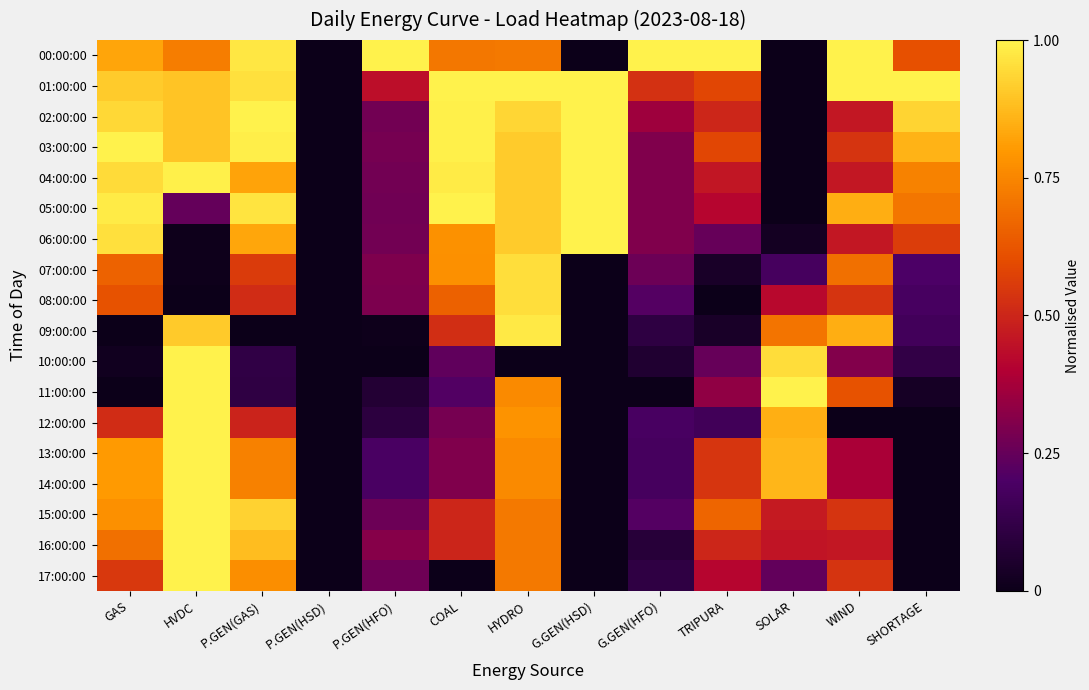

Reading left to right, what are all the values shown in this chart?

00:00:00: GAS=0.8	HVDC=0.7	P.GEN(GAS)=1.0	P.GEN(HSD)=0.0	P.GEN(HFO)=1.0	COAL=0.7	HYDRO=0.7	G.GEN(HSD)=0.0	G.GEN(HFO)=1.0	TRIPURA=1.0	SOLAR=0.0	WIND=1.0	SHORTAGE=0.6
01:00:00: GAS=0.9	HVDC=0.9	P.GEN(GAS)=1.0	P.GEN(HSD)=0.0	P.GEN(HFO)=0.4	COAL=1.0	HYDRO=1.0	G.GEN(HSD)=1.0	G.GEN(HFO)=0.5	TRIPURA=0.6	SOLAR=0.0	WIND=1.0	SHORTAGE=1.0
02:00:00: GAS=0.9	HVDC=0.9	P.GEN(GAS)=1.0	P.GEN(HSD)=0.0	P.GEN(HFO)=0.3	COAL=1.0	HYDRO=0.9	G.GEN(HSD)=1.0	G.GEN(HFO)=0.4	TRIPURA=0.5	SOLAR=0.0	WIND=0.5	SHORTAGE=0.9
03:00:00: GAS=1.0	HVDC=0.9	P.GEN(GAS)=1.0	P.GEN(HSD)=0.0	P.GEN(HFO)=0.3	COAL=1.0	HYDRO=0.9	G.GEN(HSD)=1.0	G.GEN(HFO)=0.3	TRIPURA=0.6	SOLAR=0.0	WIND=0.5	SHORTAGE=0.9
04:00:00: GAS=0.9	HVDC=1.0	P.GEN(GAS)=0.8	P.GEN(HSD)=0.0	P.GEN(HFO)=0.3	COAL=1.0	HYDRO=0.9	G.GEN(HSD)=1.0	G.GEN(HFO)=0.3	TRIPURA=0.5	SOLAR=0.0	WIND=0.5	SHORTAGE=0.7
05:00:00: GAS=1.0	HVDC=0.2	P.GEN(GAS)=1.0	P.GEN(HSD)=0.0	P.GEN(HFO)=0.3	COAL=1.0	HYDRO=0.9	G.GEN(HSD)=1.0	G.GEN(HFO)=0.3	TRIPURA=0.4	SOLAR=0.0	WIND=0.8	SHORTAGE=0.7
06:00:00: GAS=1.0	HVDC=0.0	P.GEN(GAS)=0.8	P.GEN(HSD)=0.0	P.GEN(HFO)=0.3	COAL=0.8	HYDRO=0.9	G.GEN(HSD)=1.0	G.GEN(HFO)=0.3	TRIPURA=0.2	SOLAR=0.0	WIND=0.5	SHORTAGE=0.6
07:00:00: GAS=0.7	HVDC=0.0	P.GEN(GAS)=0.6	P.GEN(HSD)=0.0	P.GEN(HFO)=0.3	COAL=0.8	HYDRO=1.0	G.GEN(HSD)=0.0	G.GEN(HFO)=0.3	TRIPURA=0.0	SOLAR=0.2	WIND=0.7	SHORTAGE=0.2
08:00:00: GAS=0.6	HVDC=0.0	P.GEN(GAS)=0.5	P.GEN(HSD)=0.0	P.GEN(HFO)=0.3	COAL=0.7	HYDRO=1.0	G.GEN(HSD)=0.0	G.GEN(HFO)=0.2	TRIPURA=0.0	SOLAR=0.4	WIND=0.5	SHORTAGE=0.2
09:00:00: GAS=0.0	HVDC=0.9	P.GEN(GAS)=0.0	P.GEN(HSD)=0.0	P.GEN(HFO)=0.0	COAL=0.5	HYDRO=1.0	G.GEN(HSD)=0.0	G.GEN(HFO)=0.1	TRIPURA=0.0	SOLAR=0.7	WIND=0.8	SHORTAGE=0.2
10:00:00: GAS=0.0	HVDC=1.0	P.GEN(GAS)=0.1	P.GEN(HSD)=0.0	P.GEN(HFO)=0.0	COAL=0.2	HYDRO=0.0	G.GEN(HSD)=0.0	G.GEN(HFO)=0.1	TRIPURA=0.2	SOLAR=1.0	WIND=0.3	SHORTAGE=0.1
11:00:00: GAS=0.0	HVDC=1.0	P.GEN(GAS)=0.1	P.GEN(HSD)=0.0	P.GEN(HFO)=0.1	COAL=0.2	HYDRO=0.8	G.GEN(HSD)=0.0	G.GEN(HFO)=0.0	TRIPURA=0.3	SOLAR=1.0	WIND=0.6	SHORTAGE=0.0
12:00:00: GAS=0.5	HVDC=1.0	P.GEN(GAS)=0.5	P.GEN(HSD)=0.0	P.GEN(HFO)=0.1	COAL=0.3	HYDRO=0.8	G.GEN(HSD)=0.0	G.GEN(HFO)=0.2	TRIPURA=0.2	SOLAR=0.9	WIND=0.0	SHORTAGE=0.0
13:00:00: GAS=0.8	HVDC=1.0	P.GEN(GAS)=0.7	P.GEN(HSD)=0.0	P.GEN(HFO)=0.2	COAL=0.3	HYDRO=0.8	G.GEN(HSD)=0.0	G.GEN(HFO)=0.2	TRIPURA=0.5	SOLAR=0.9	WIND=0.4	SHORTAGE=0.0
14:00:00: GAS=0.8	HVDC=1.0	P.GEN(GAS)=0.7	P.GEN(HSD)=0.0	P.GEN(HFO)=0.2	COAL=0.3	HYDRO=0.8	G.GEN(HSD)=0.0	G.GEN(HFO)=0.2	TRIPURA=0.5	SOLAR=0.9	WIND=0.4	SHORTAGE=0.0
15:00:00: GAS=0.8	HVDC=1.0	P.GEN(GAS)=0.9	P.GEN(HSD)=0.0	P.GEN(HFO)=0.3	COAL=0.5	HYDRO=0.7	G.GEN(HSD)=0.0	G.GEN(HFO)=0.2	TRIPURA=0.7	SOLAR=0.5	WIND=0.5	SHORTAGE=0.0
16:00:00: GAS=0.7	HVDC=1.0	P.GEN(GAS)=0.9	P.GEN(HSD)=0.0	P.GEN(HFO)=0.3	COAL=0.5	HYDRO=0.7	G.GEN(HSD)=0.0	G.GEN(HFO)=0.1	TRIPURA=0.5	SOLAR=0.5	WIND=0.5	SHORTAGE=0.0
17:00:00: GAS=0.5	HVDC=1.0	P.GEN(GAS)=0.8	P.GEN(HSD)=0.0	P.GEN(HFO)=0.3	COAL=0.0	HYDRO=0.7	G.GEN(HSD)=0.0	G.GEN(HFO)=0.1	TRIPURA=0.4	SOLAR=0.2	WIND=0.5	SHORTAGE=0.0